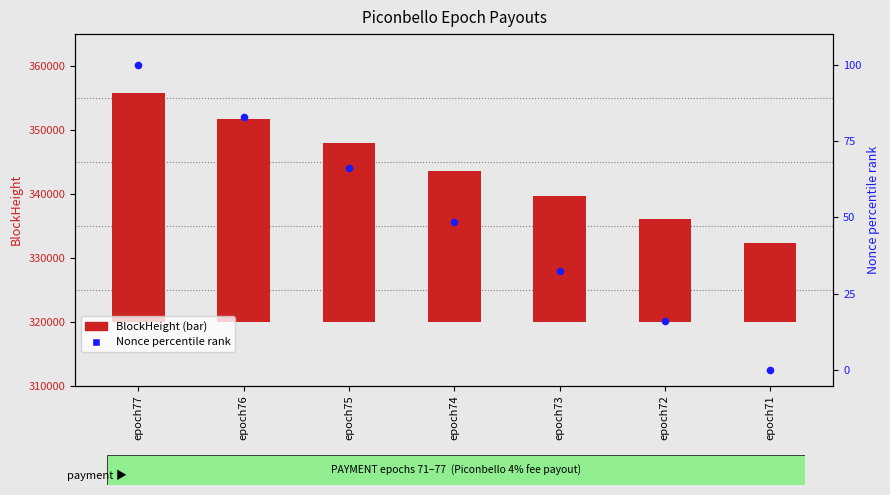

Which series has the widest spread of Y values?

BlockHeight